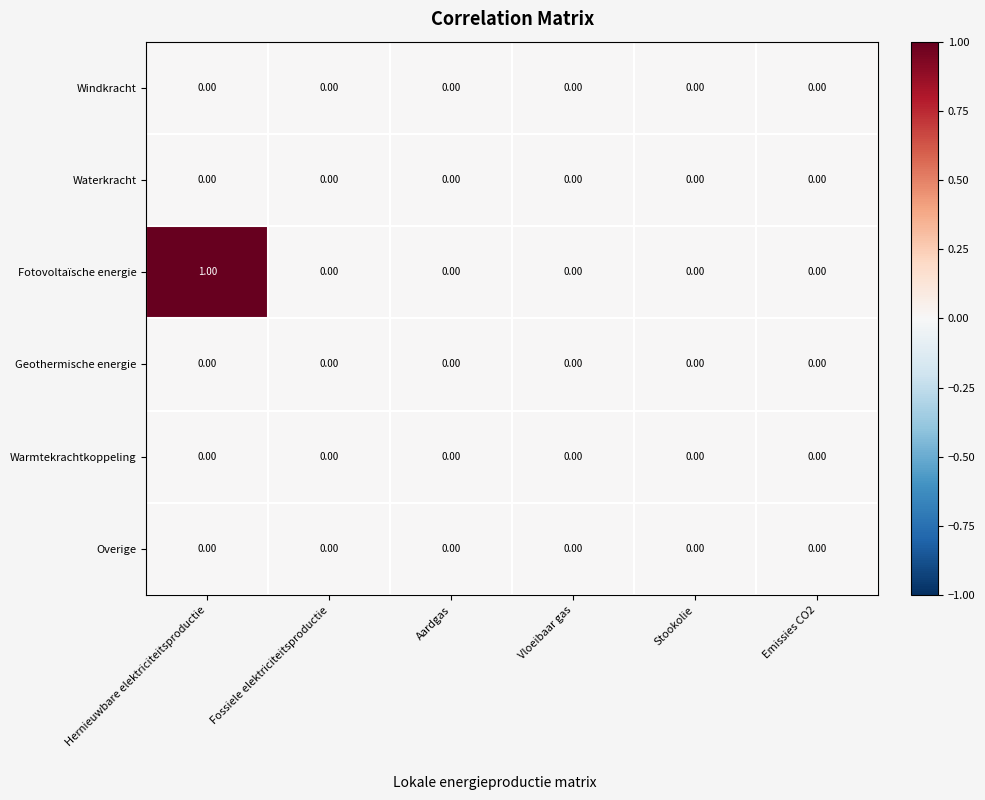

Which series has the widest spread of values?

Fotovoltaïsche energie